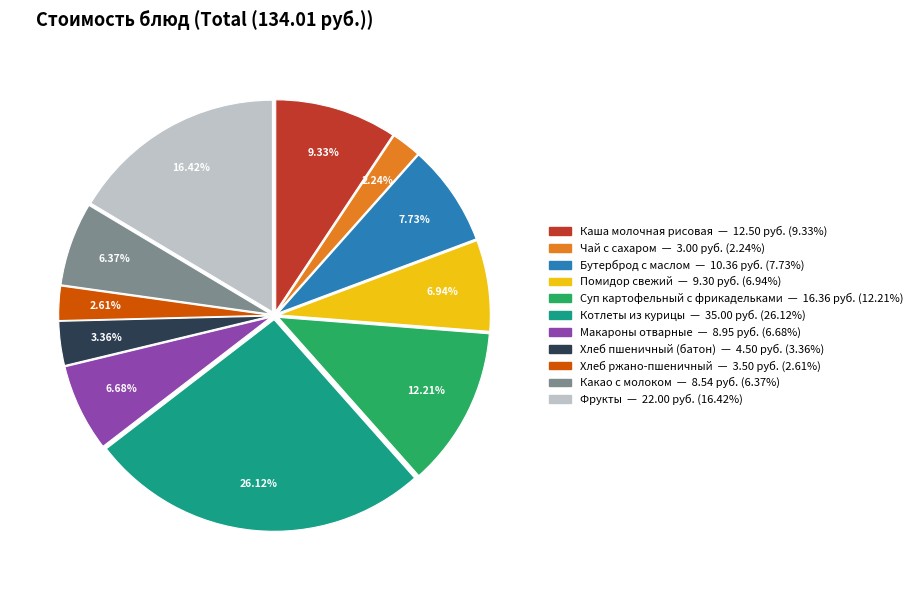

Does any single category account for the majority?

No